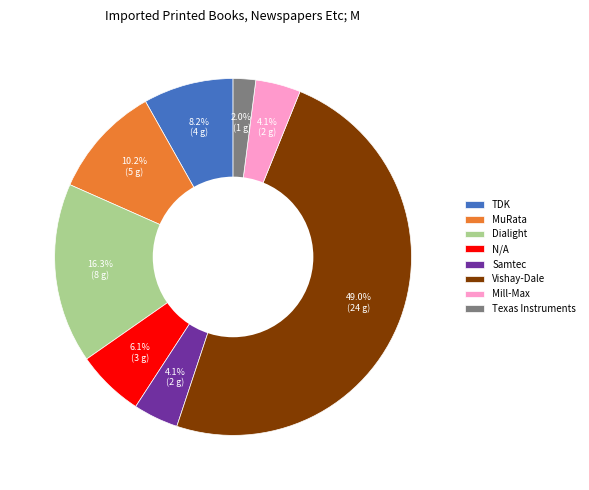

The MuRata slice represents 15% of the pie. True or false?

False